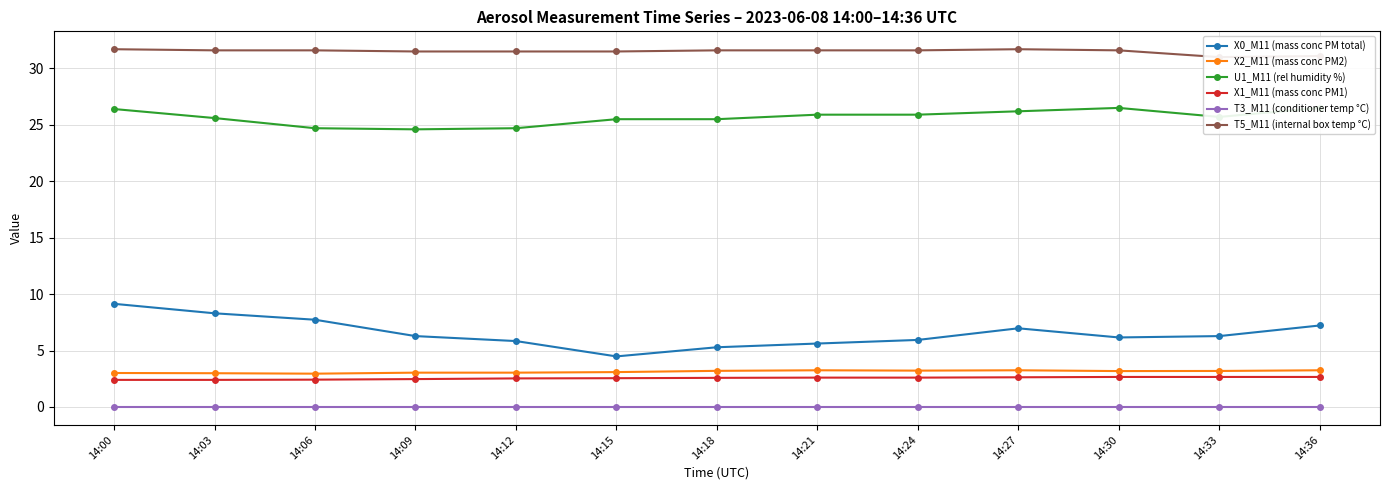

Reading left to right, extract all data points from this chart.

X0_M11 (mass conc PM total): 14:00=9.1	14:03=8.3	14:06=7.7	14:09=6.3	14:12=5.8	14:15=4.5	14:18=5.3	14:21=5.6	14:24=5.9	14:27=7.0	14:30=6.2	14:33=6.3	14:36=7.2
X2_M11 (mass conc PM2): 14:00=3.0	14:03=3.0	14:06=3.0	14:09=3.0	14:12=3.0	14:15=3.1	14:18=3.2	14:21=3.2	14:24=3.2	14:27=3.2	14:30=3.2	14:33=3.2	14:36=3.2
U1_M11 (rel humidity %): 14:00=26.4	14:03=25.6	14:06=24.7	14:09=24.6	14:12=24.7	14:15=25.5	14:18=25.5	14:21=25.9	14:24=25.9	14:27=26.2	14:30=26.5	14:33=25.7	14:36=26.5
X1_M11 (mass conc PM1): 14:00=2.4	14:03=2.4	14:06=2.4	14:09=2.5	14:12=2.5	14:15=2.5	14:18=2.6	14:21=2.6	14:24=2.6	14:27=2.6	14:30=2.7	14:33=2.7	14:36=2.7
T3_M11 (conditioner temp °C): 14:00=0.0	14:03=0.0	14:06=0.0	14:09=0.0	14:12=0.0	14:15=0.0	14:18=0.0	14:21=0.0	14:24=0.0	14:27=0.0	14:30=0.0	14:33=0.0	14:36=0.0
T5_M11 (internal box temp °C): 14:00=31.7	14:03=31.6	14:06=31.6	14:09=31.5	14:12=31.5	14:15=31.5	14:18=31.6	14:21=31.6	14:24=31.6	14:27=31.7	14:30=31.6	14:33=31.0	14:36=31.1